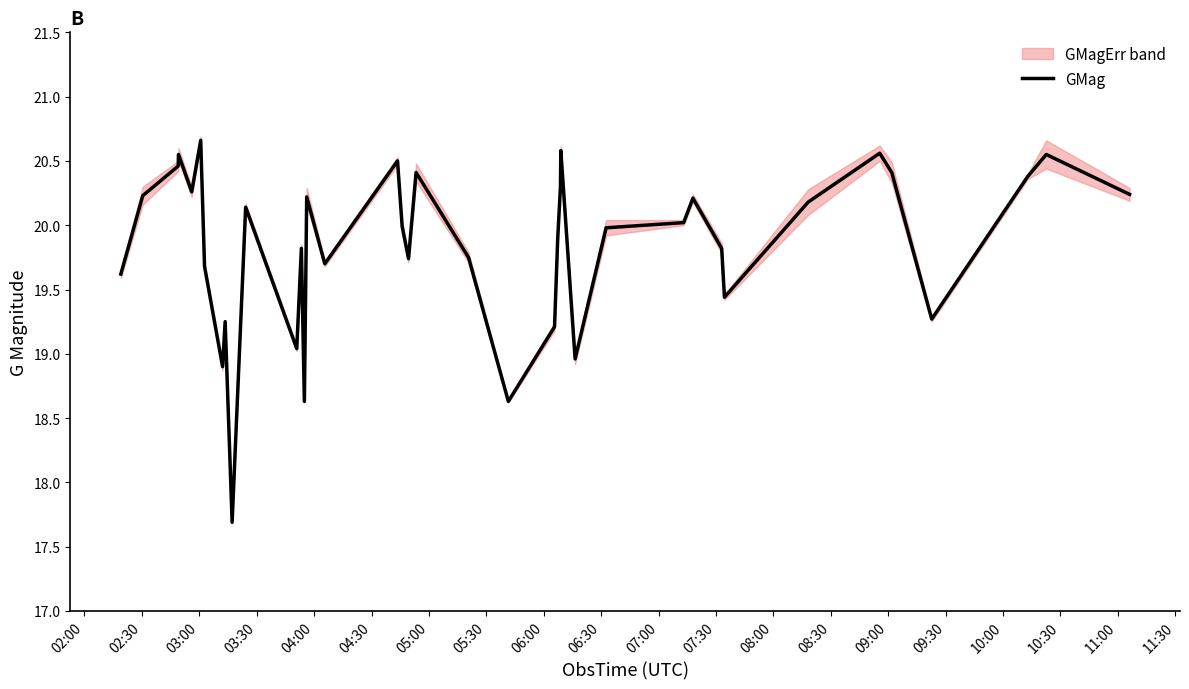

What is the maximum value for GMag?

20.7